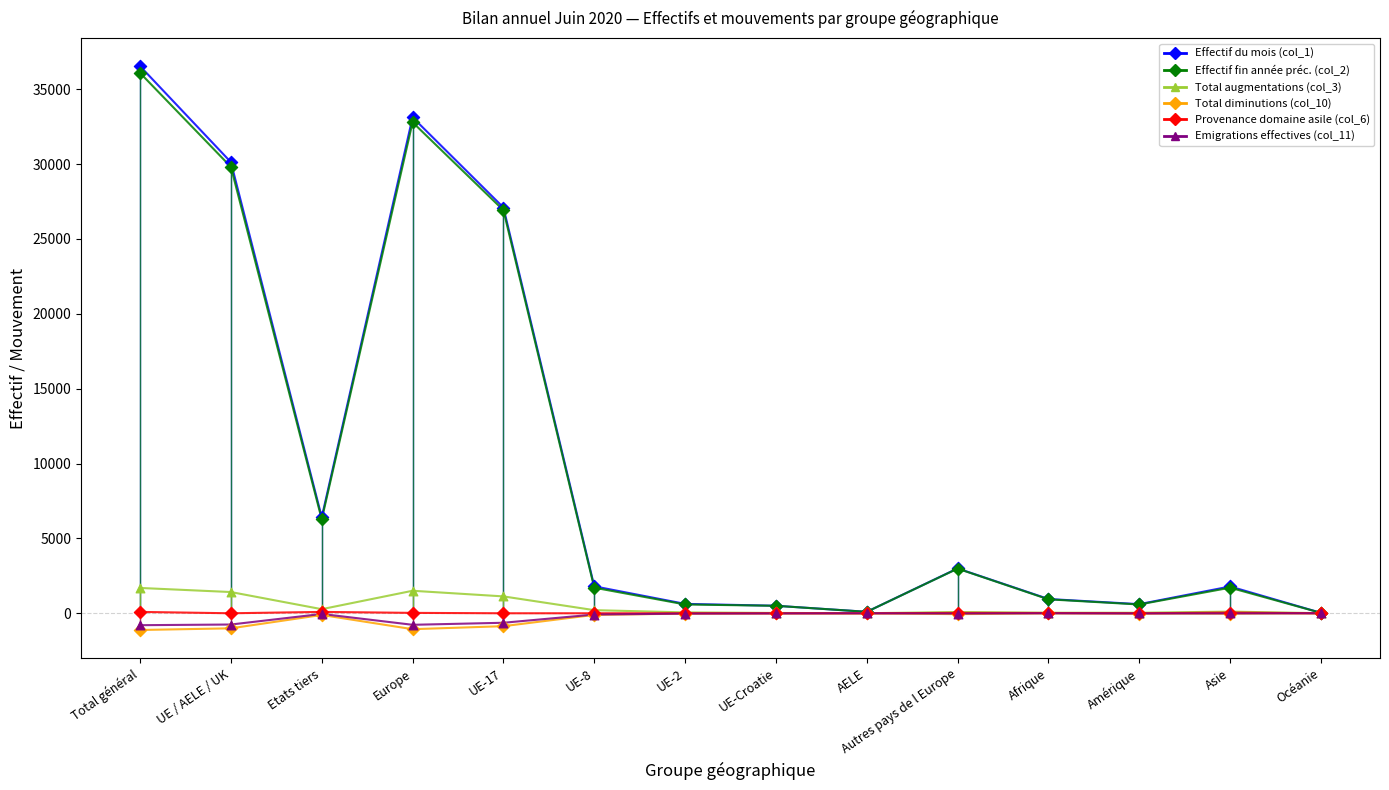

At how many categories does at least one series exceed 27573?

3